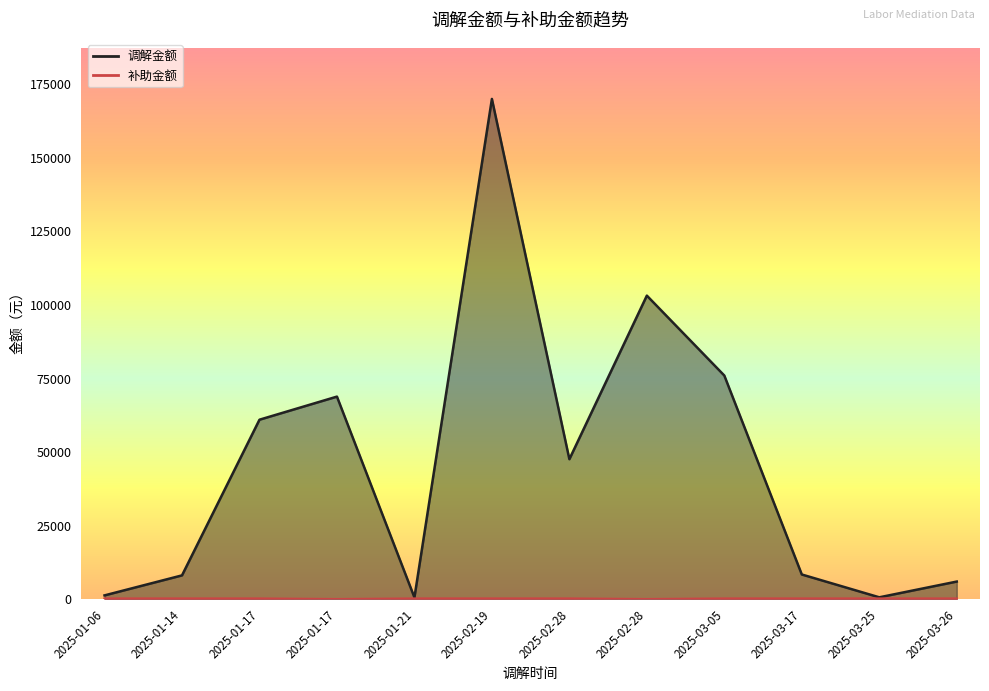

List the labels in order of 调解金额 value, largest first.

2025-02-19, 2025-02-28, 2025-03-05, 2025-01-17, 2025-01-17, 2025-02-28, 2025-03-17, 2025-01-14, 2025-03-26, 2025-01-06, 2025-03-25, 2025-01-21